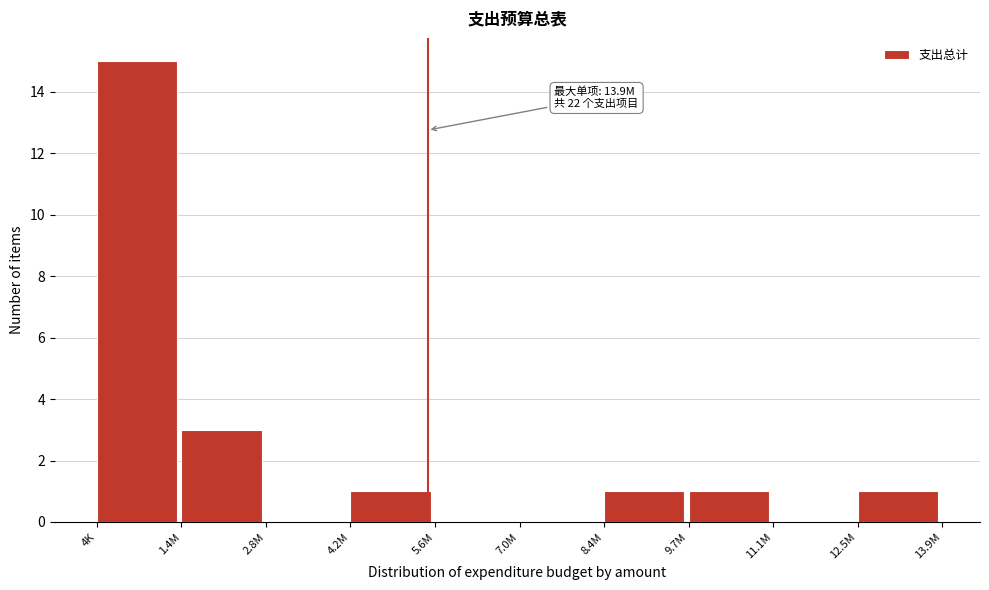

Reading left to right, extract all data points from this chart.

4K=15	1.4M=3	2.8M=0	4.2M=1	5.6M=0	7.0M=0	8.4M=1	9.7M=1	11.1M=0	12.5M=1